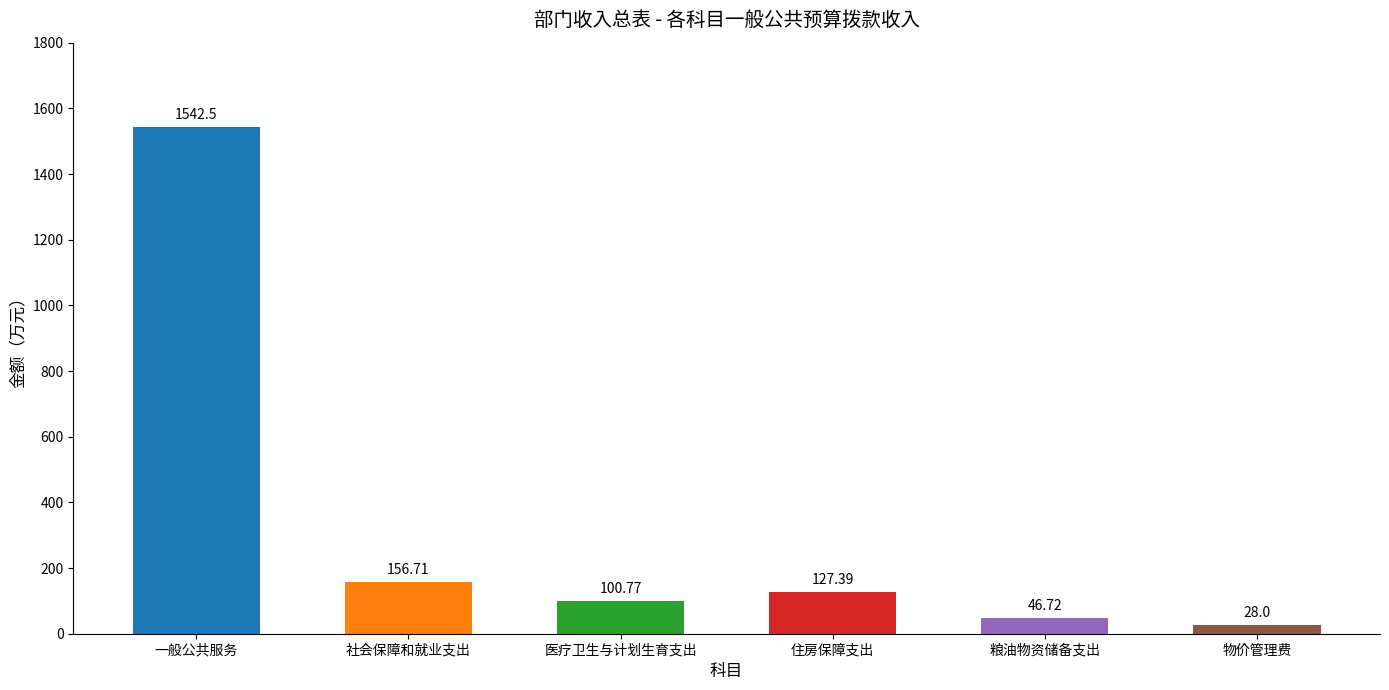

Does the chart contain any negative values?

No